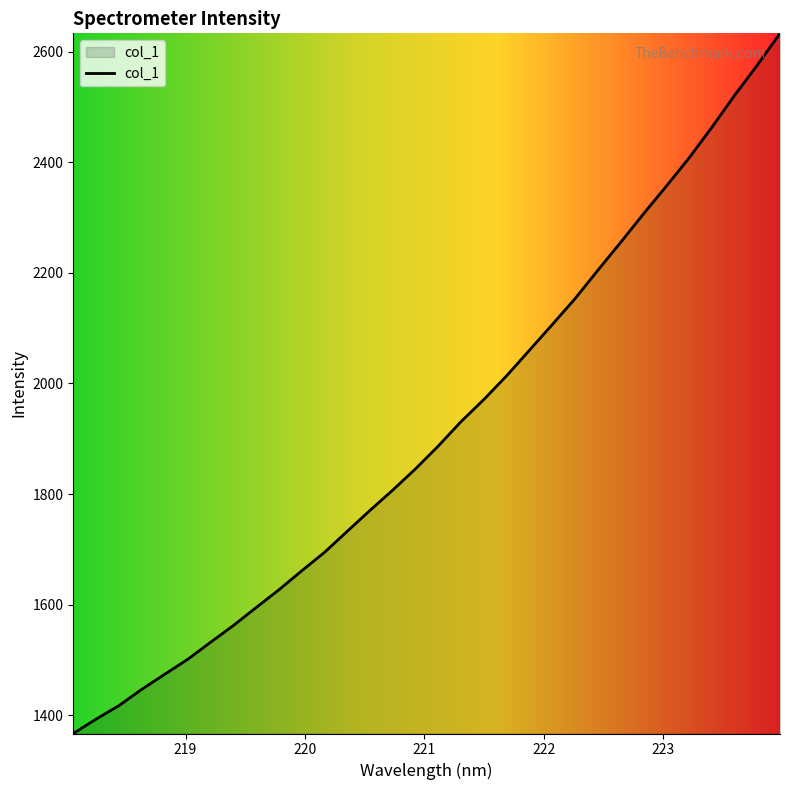

What is the smallest value displayed?

1367.2